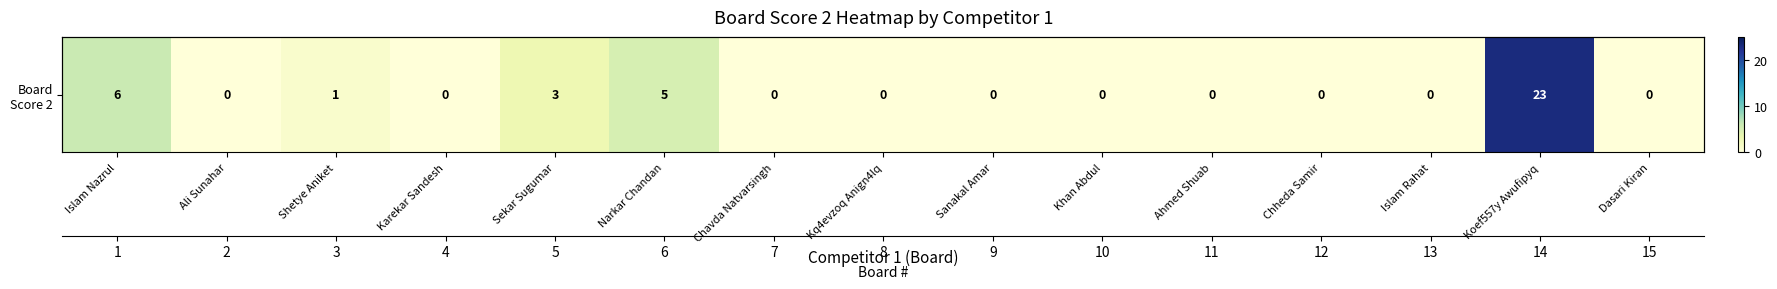

Reading left to right, transcribe all the data shown in this chart.

6	0	1	0	3	5	0	0	0	0	0	0	0	23	0